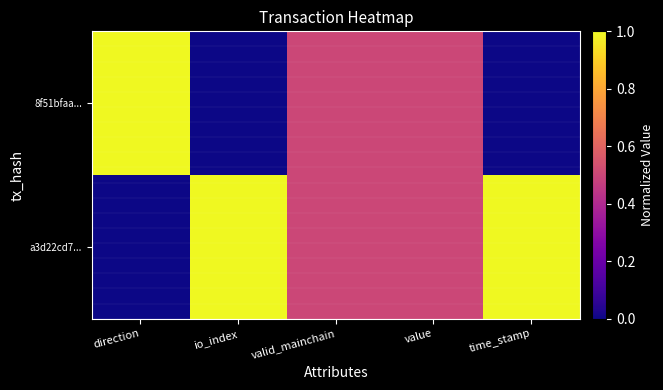

What is the spread (max minus min) of values at time_stamp?

1.0